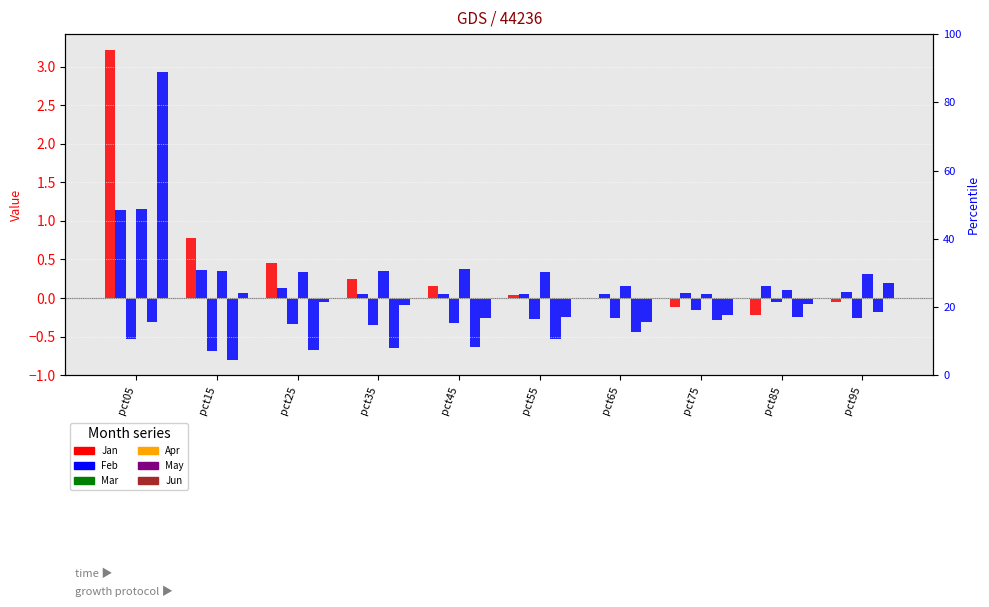

List the series in order of their peak value, lowest first.

May, Mar, Feb, Apr, Jun, Jan